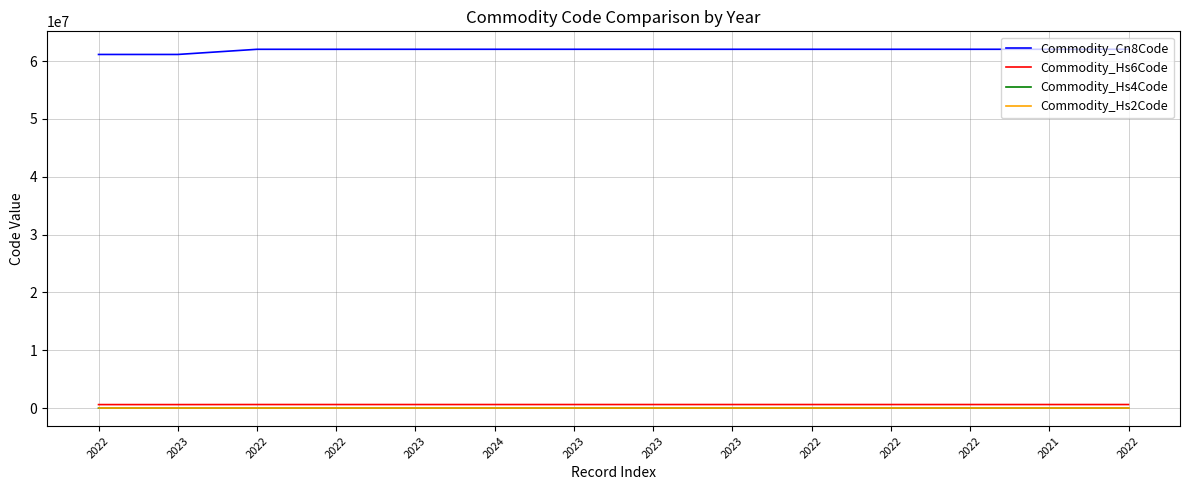

Is it true that Commodity_Hs6Code equals 372206 at 2022?

False